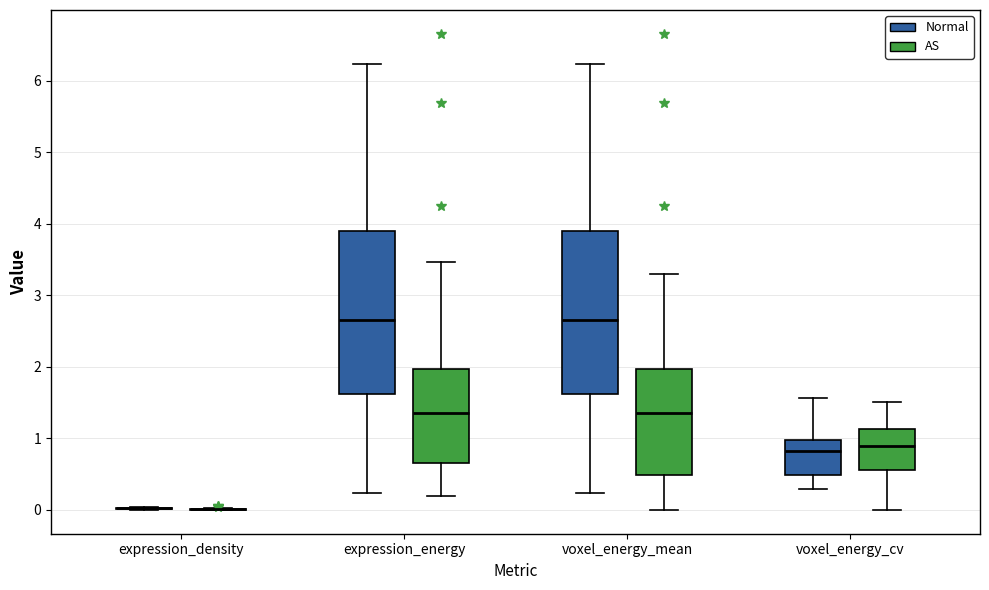

Reading left to right, transcribe this box plot: for each box, give where its median line is, the range the box spans, and where its two whiskers end, as read against the y-axis. The values are not printed on the chart, so give them approximately, as read against the axis.

expression_density (Normal): box collapsed to a line at 0.0, whiskers 0.0 to 0.0
expression_density (AS): box collapsed to a line at 0.0, whiskers 0.0 to 0.0
expression_energy (Normal): median 2.7, box 1.6 to 3.9, whiskers 0.2 to 6.2
expression_energy (AS): median 1.4, box 0.7 to 2.0, whiskers 0.2 to 3.5
voxel_energy_mean (Normal): median 2.7, box 1.6 to 3.9, whiskers 0.2 to 6.2
voxel_energy_mean (AS): median 1.4, box 0.5 to 2.0, whiskers 0.0 to 3.3
voxel_energy_cv (Normal): median 0.8, box 0.5 to 1.0, whiskers 0.3 to 1.6
voxel_energy_cv (AS): median 0.9, box 0.6 to 1.1, whiskers 0.0 to 1.5